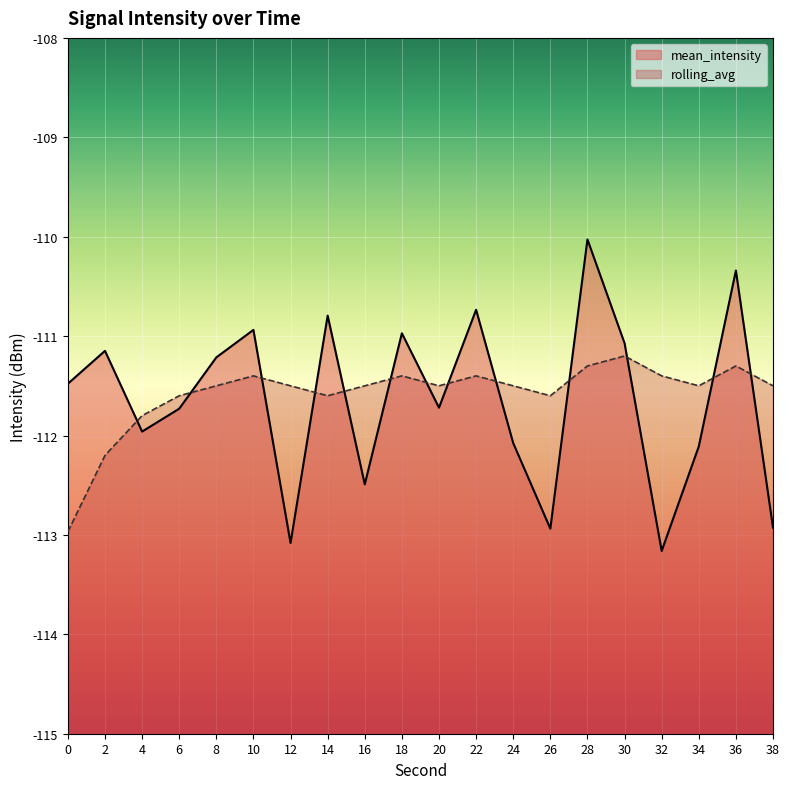

At which category does mean_intensity reach its first local valley?

4